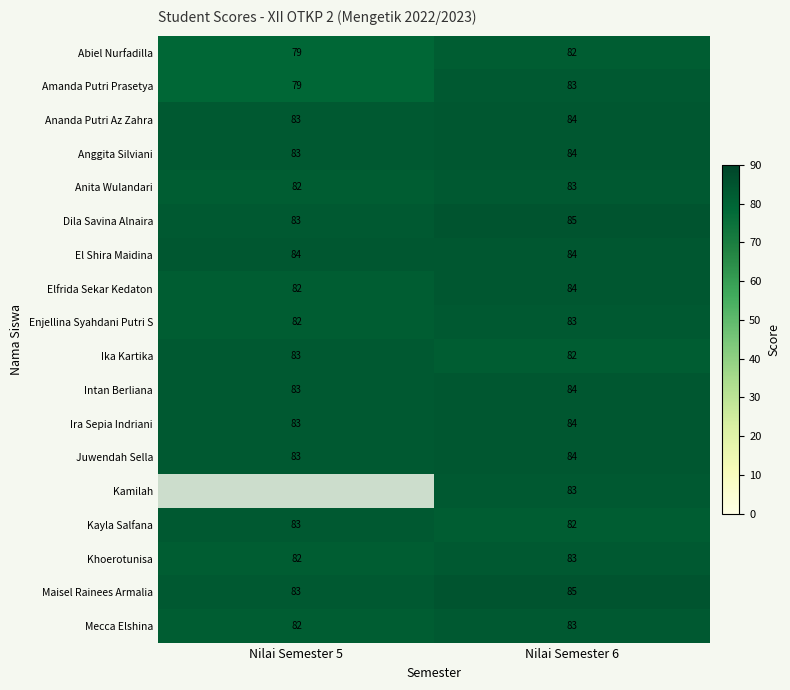

What value does the Amanda Putri Prasetya series have at Nilai Semester 6?

83